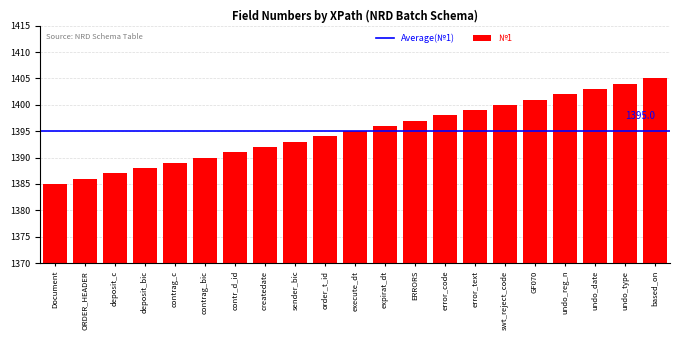

At which label is the value closest to 1395?

execute_dt